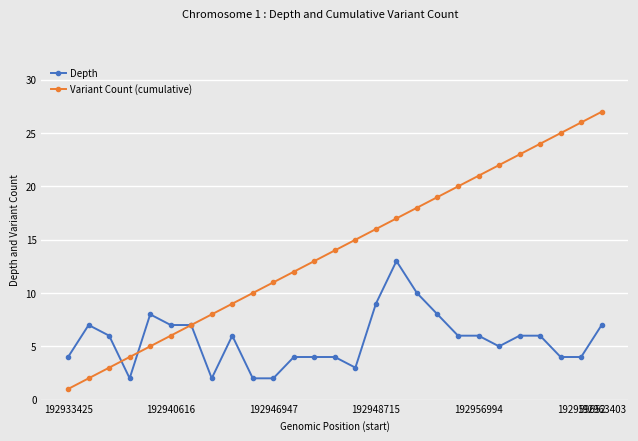

Which series has the largest total across all categories?

Variant Count (cumulative)